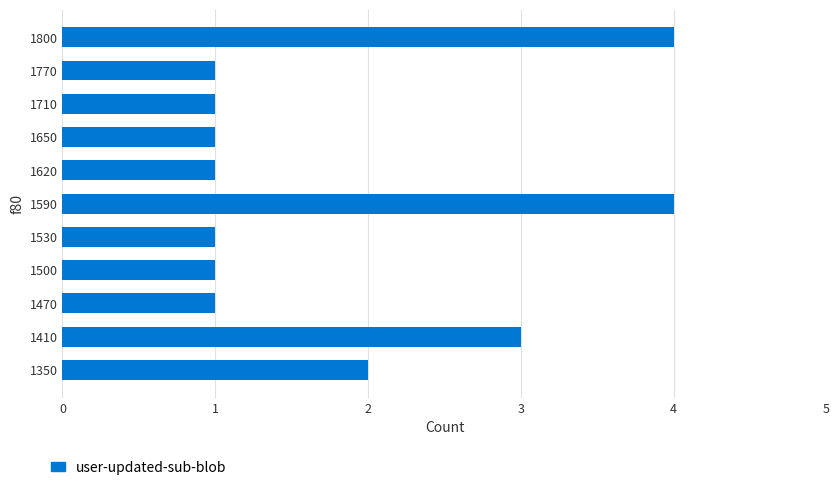

Which has a higher value, 1800 or 1470?

1800